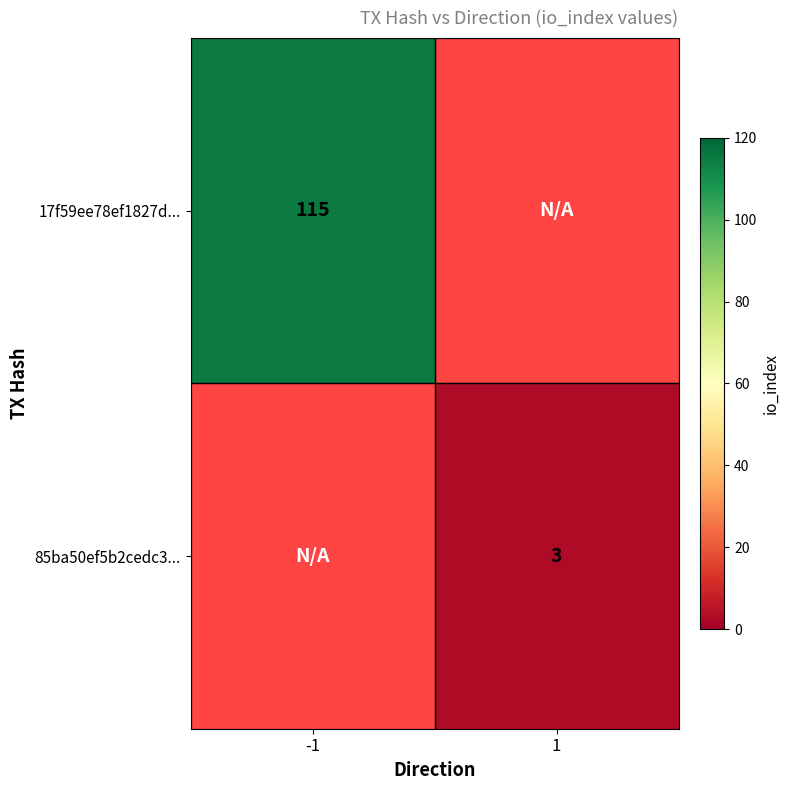

Is the value of 85ba50ef5b2cedc3... at 1 greater than the value of 17f59ee78ef1827d... at -1?

No